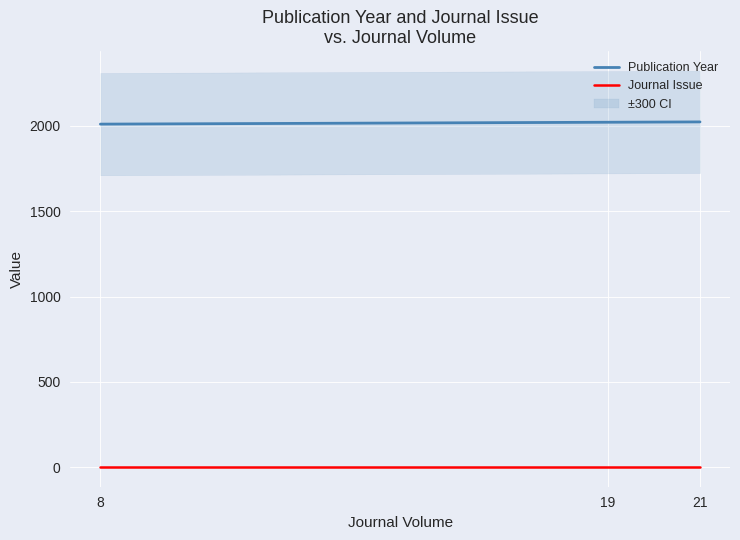

The Publication Year series shows 2022 at 19. True or false?

True